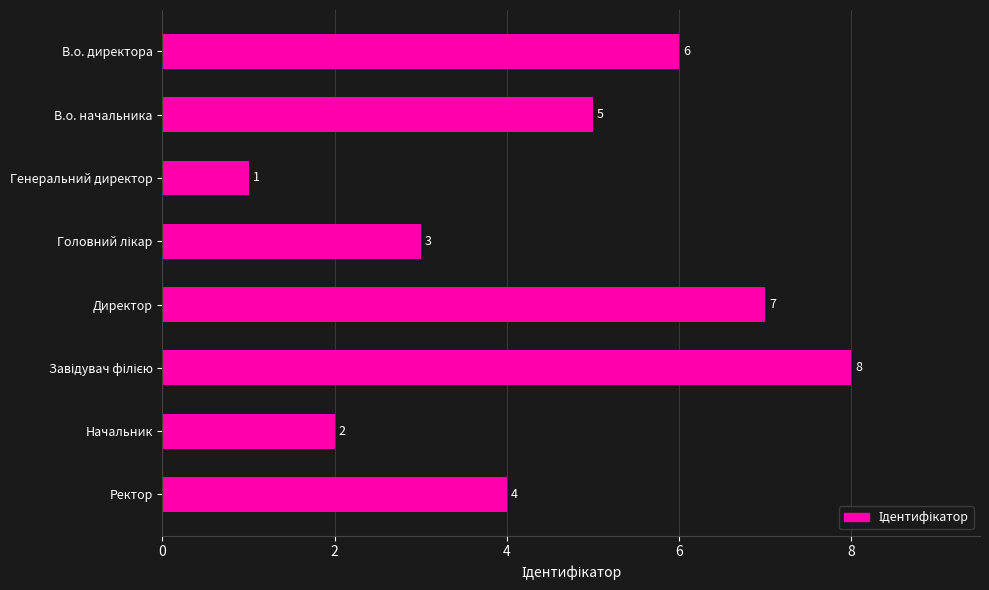

Reading top to bottom, extract all data points from this chart.

6	5	1	3	7	8	2	4